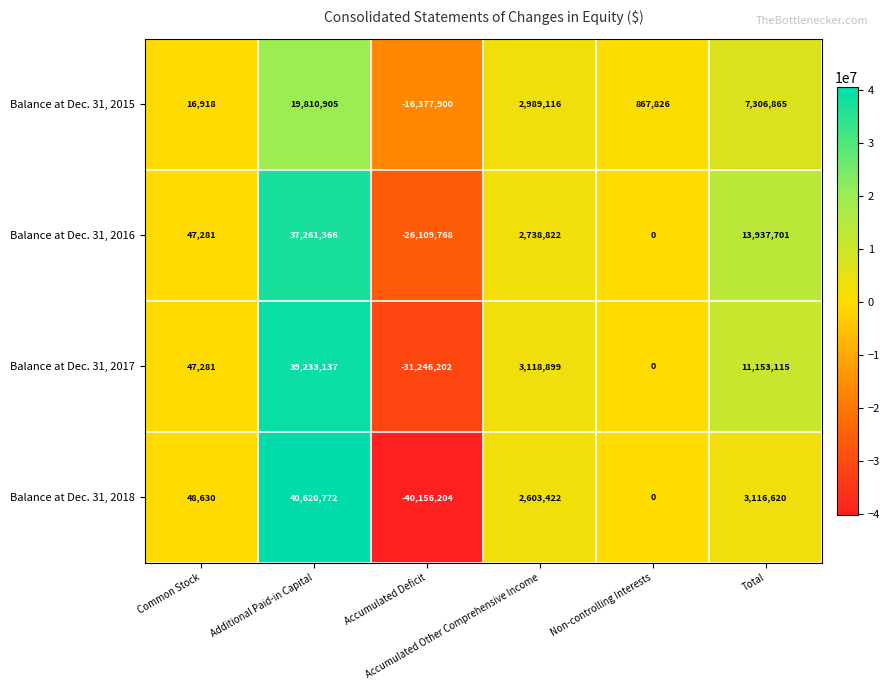

What is the maximum value for Balance at Dec. 31, 2018?

40620772